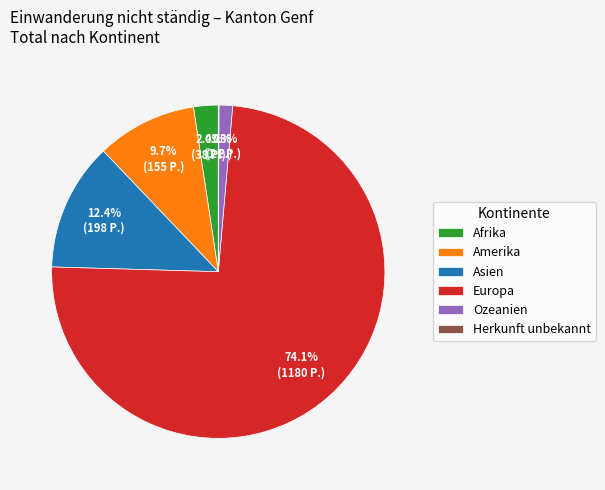

Which slice represents more than half of the pie?

Europa